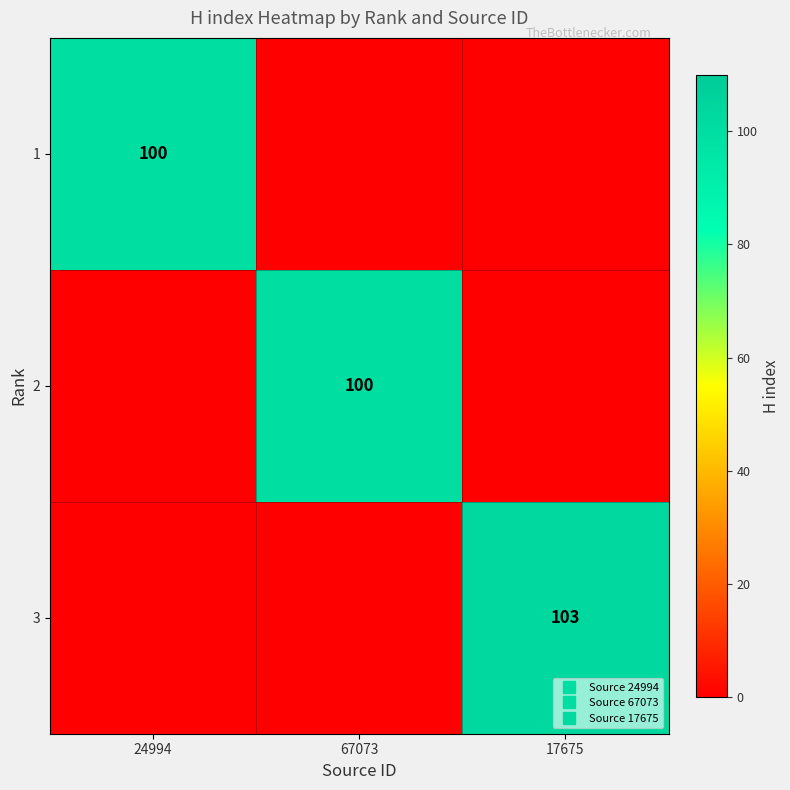

How many series are shown in this chart?

3